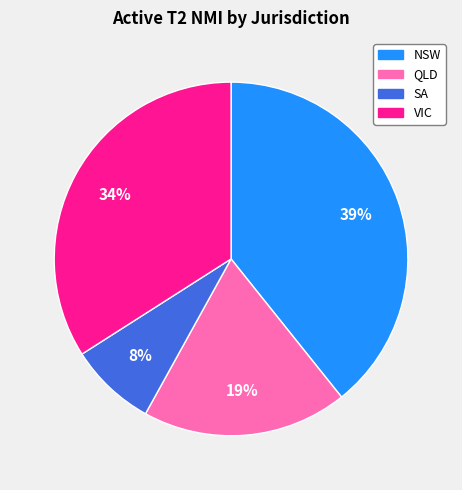

Approximately how many times larger is the value at SA compared to NSW?

0.2